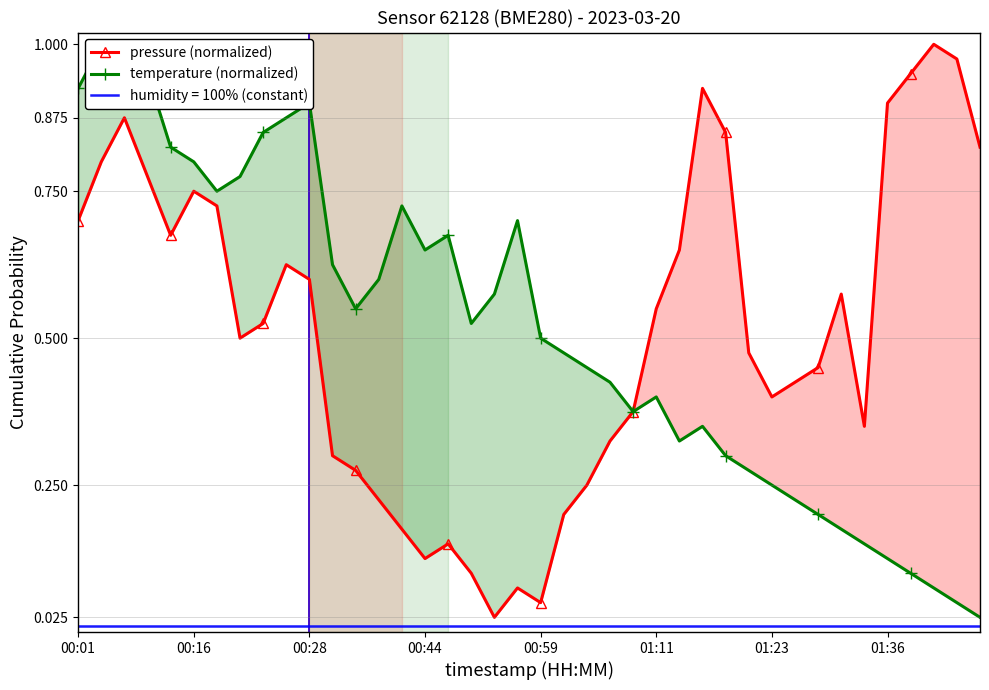

What is the difference between the maximum and second lowest values in the temperature (normalized) series?

0.9